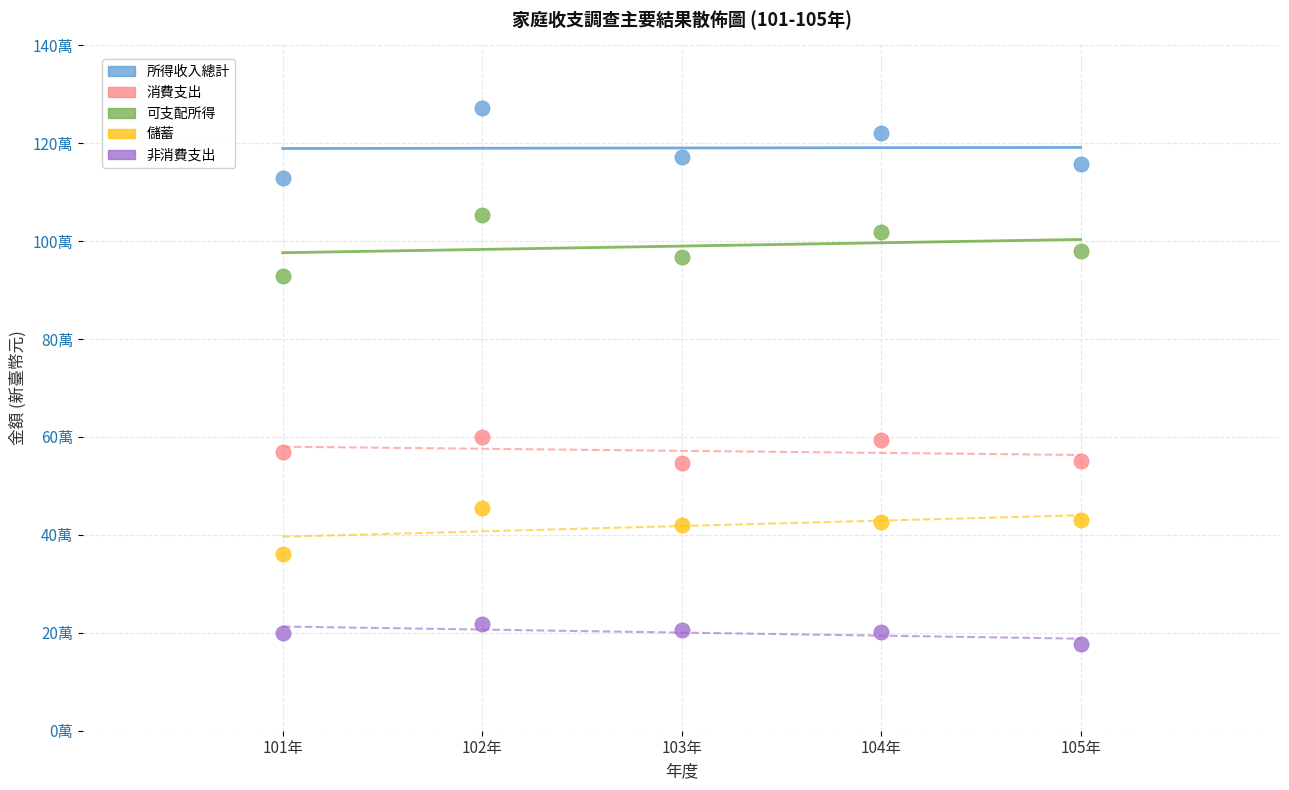

Which series has the largest Y range (max minus min)?

所得收入總計